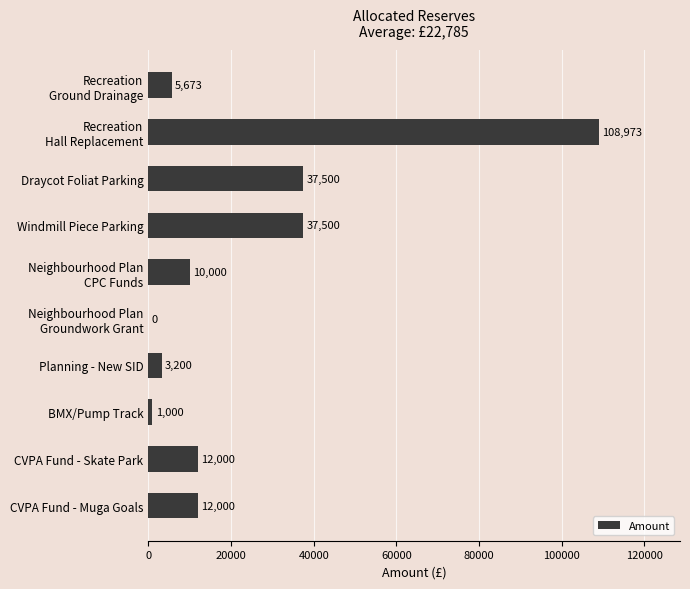

Is it true that the value at CVPA Fund - Muga Goals is 20907.5?

False